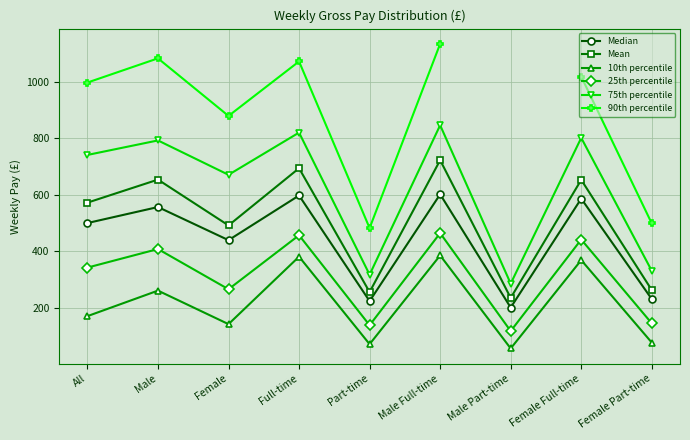

Is the value of Median at Full-time greater than the value of 90th percentile at Female Part-time?

Yes